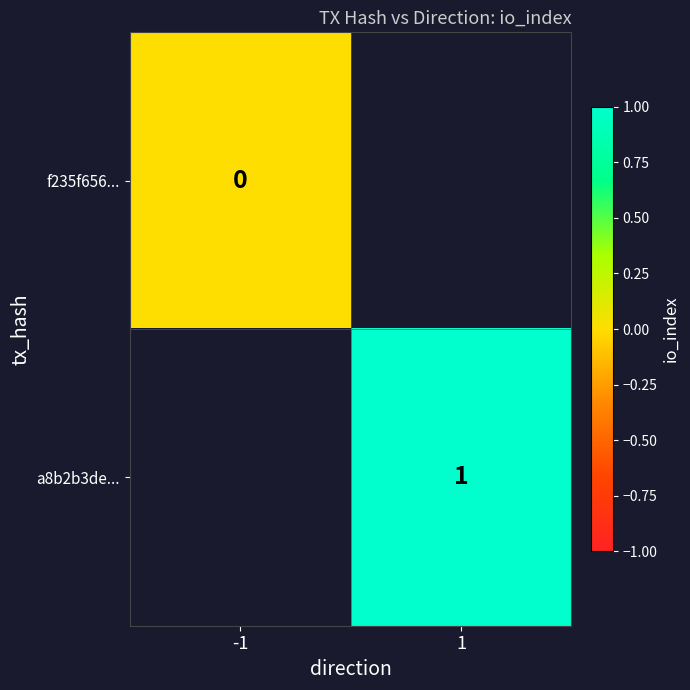

How many categories are shown in the chart?

2